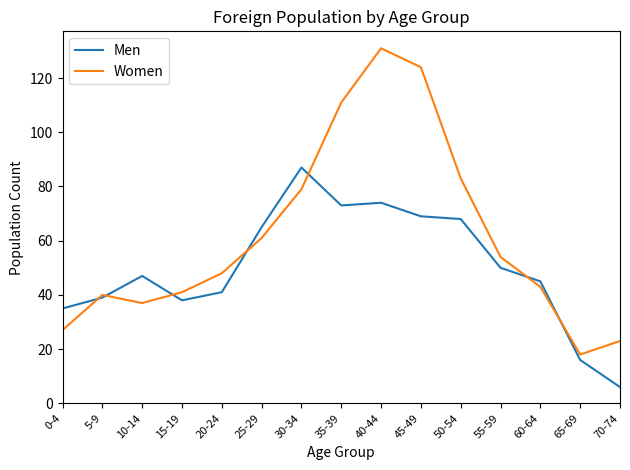

Is it true that Women equals 47 at 50-54?

False